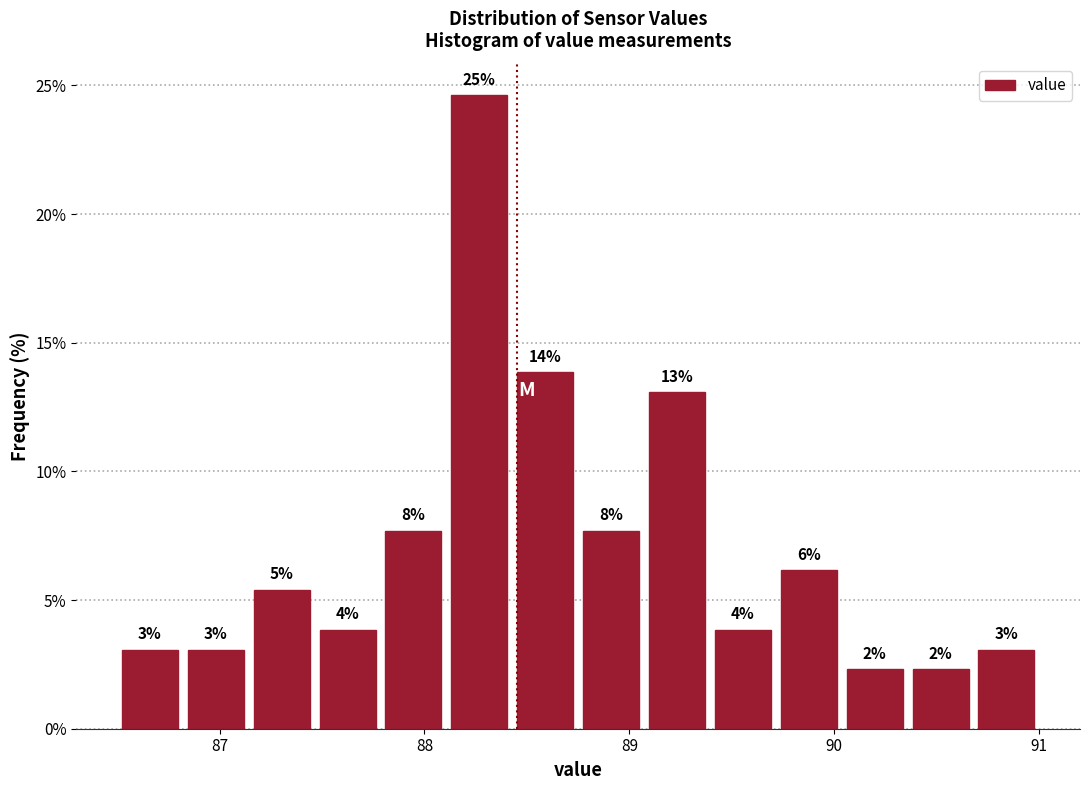

Read against the x-axis, roughly where is the centre of the tallest bar?

88.3